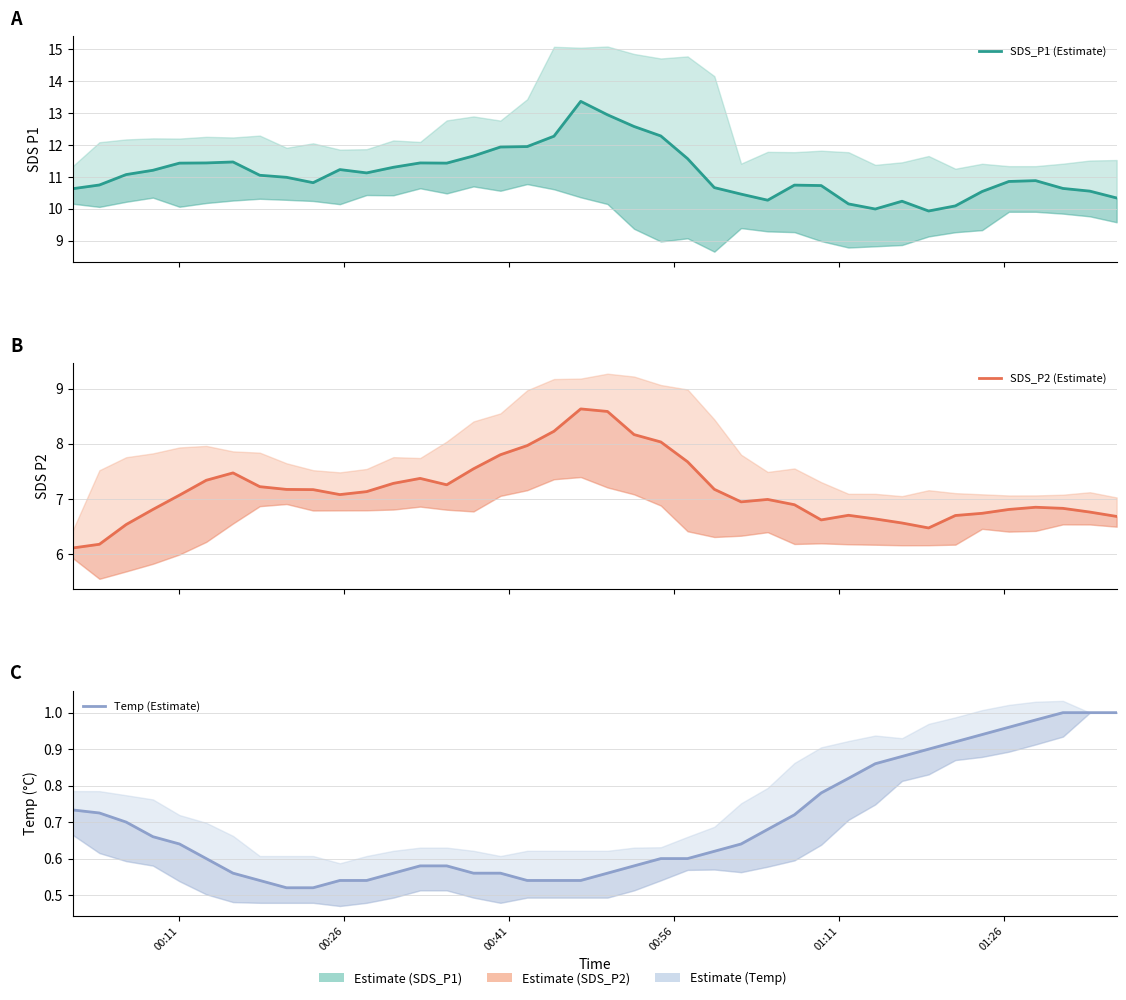

Is this an area chart (filled region under the line)?

No